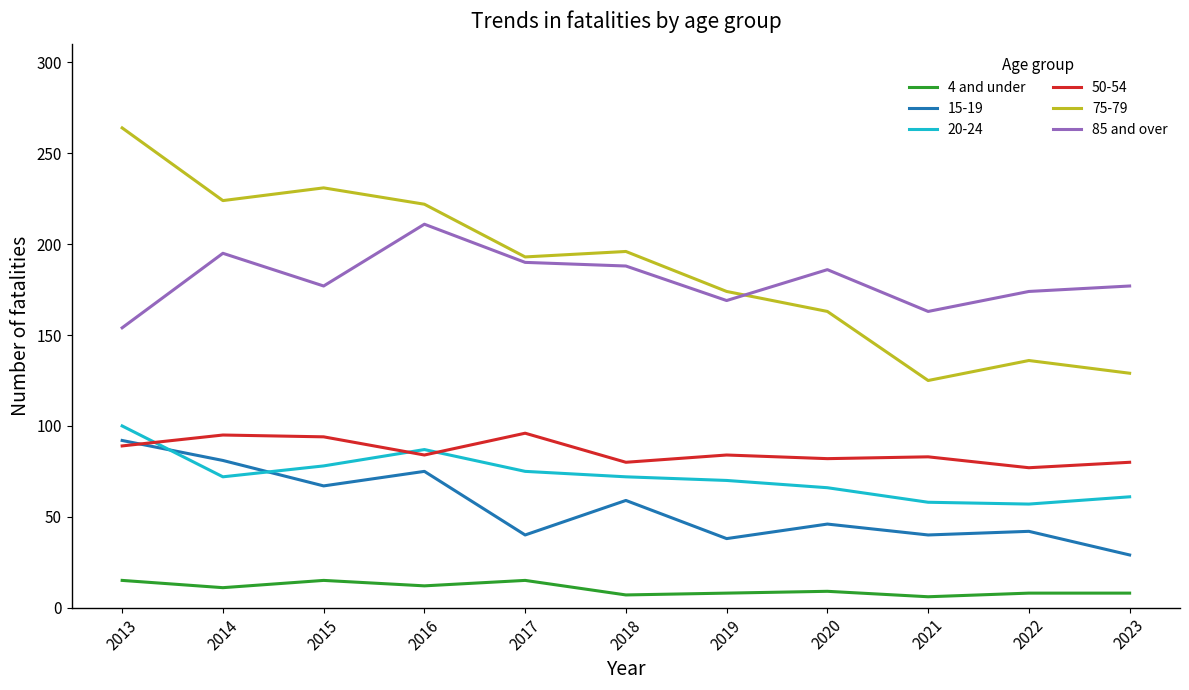

Is the value of 4 and under at 2016 greater than the value of 85 and over at 2013?

No